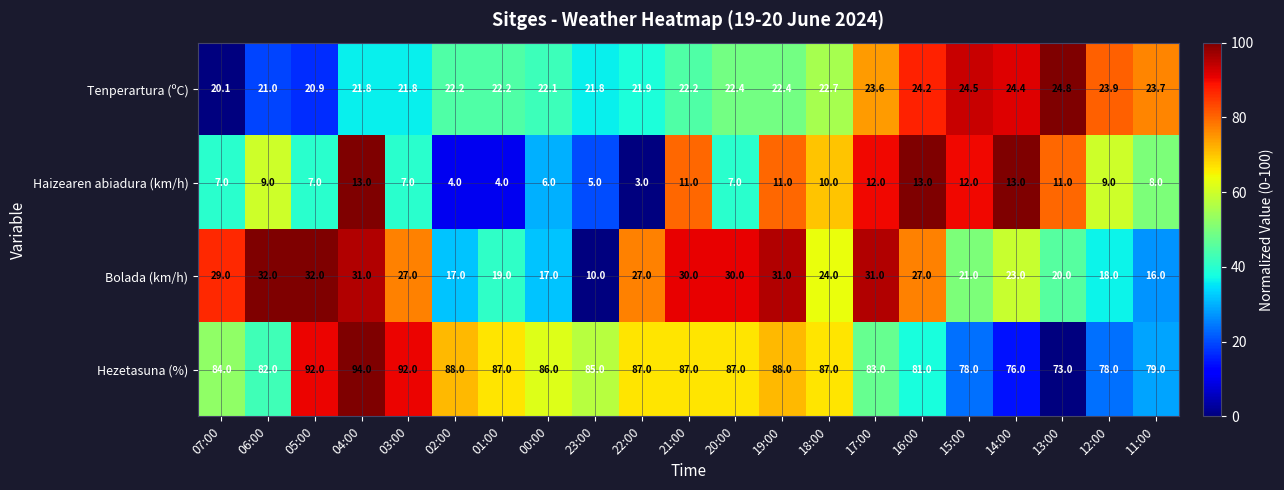

Which series has the largest range (max minus min)?

Bolada (km/h)